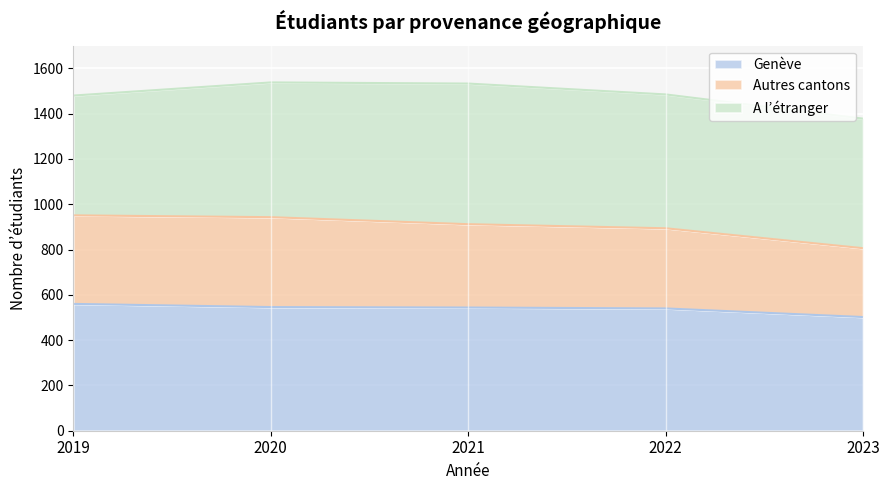

Rank the categories by Autres cantons value from lowest to highest.

2023, 2022, 2021, 2020, 2019